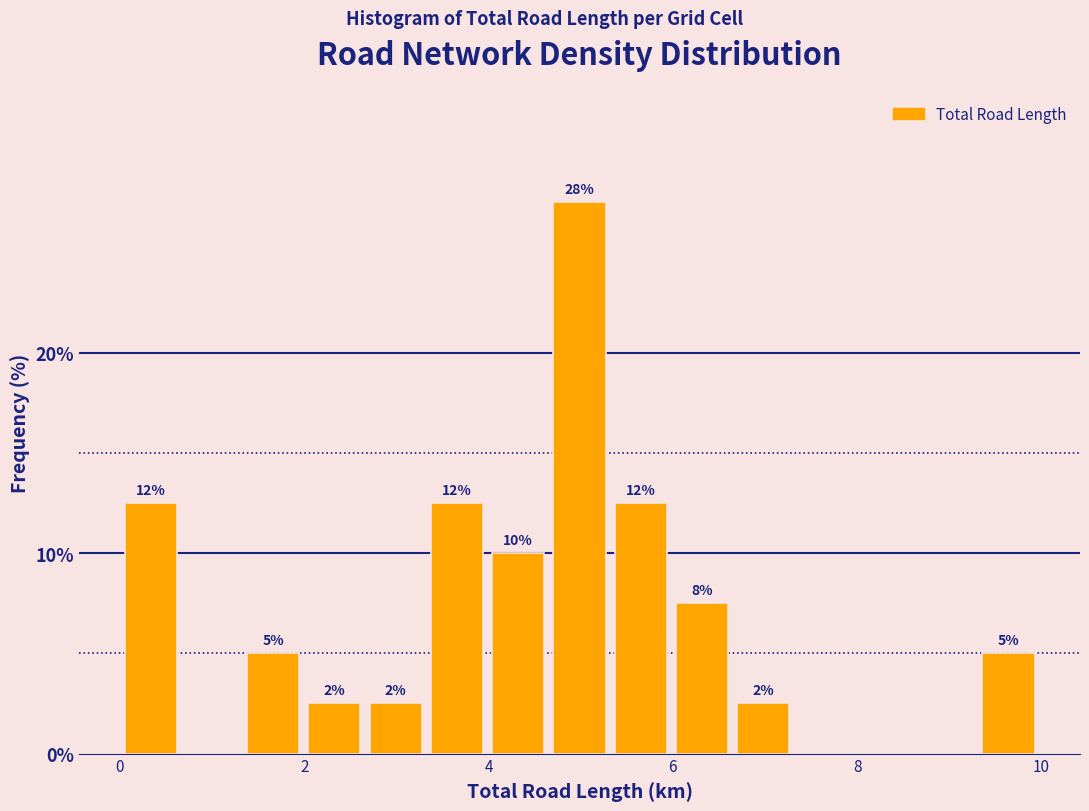

Read against the x-axis, roughly where is the centre of the tallest bar?

5.0